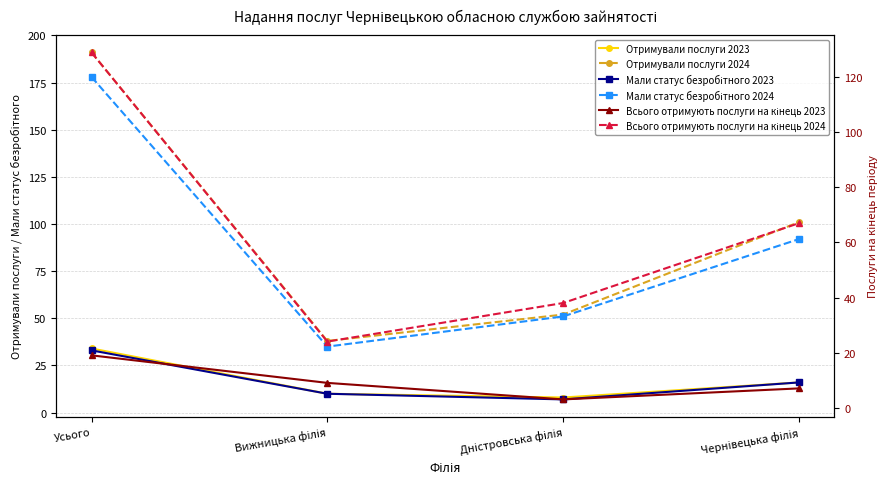

True or false: Всього отримують послуги на кінець 2024 and Всього отримують послуги на кінець 2023 intersect in this chart.

False